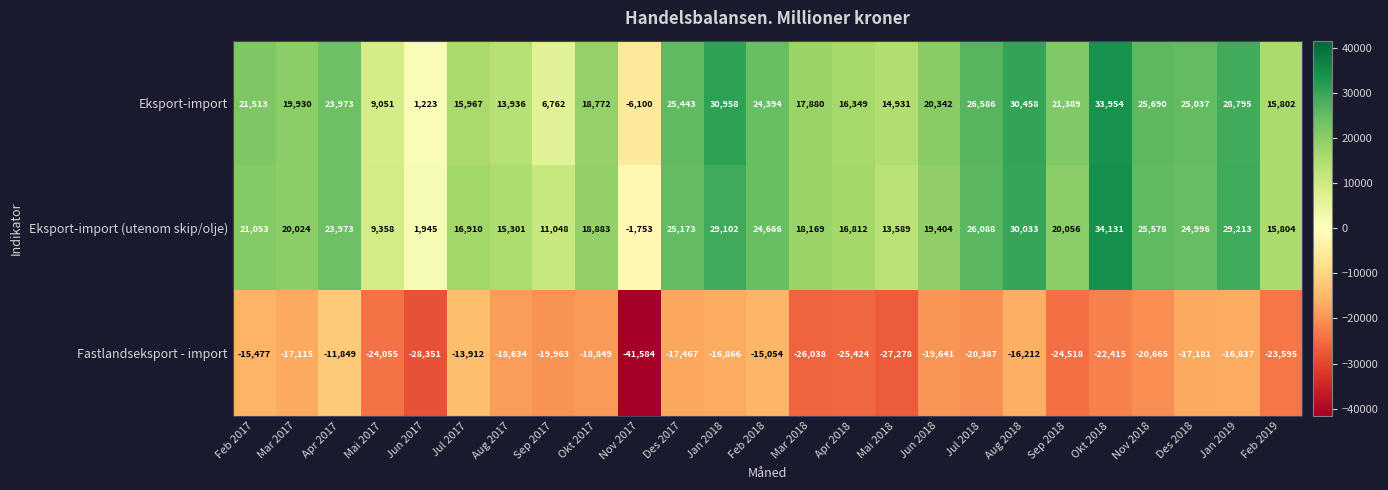

Which label corresponds to the largest value in the chart?

Okt 2018